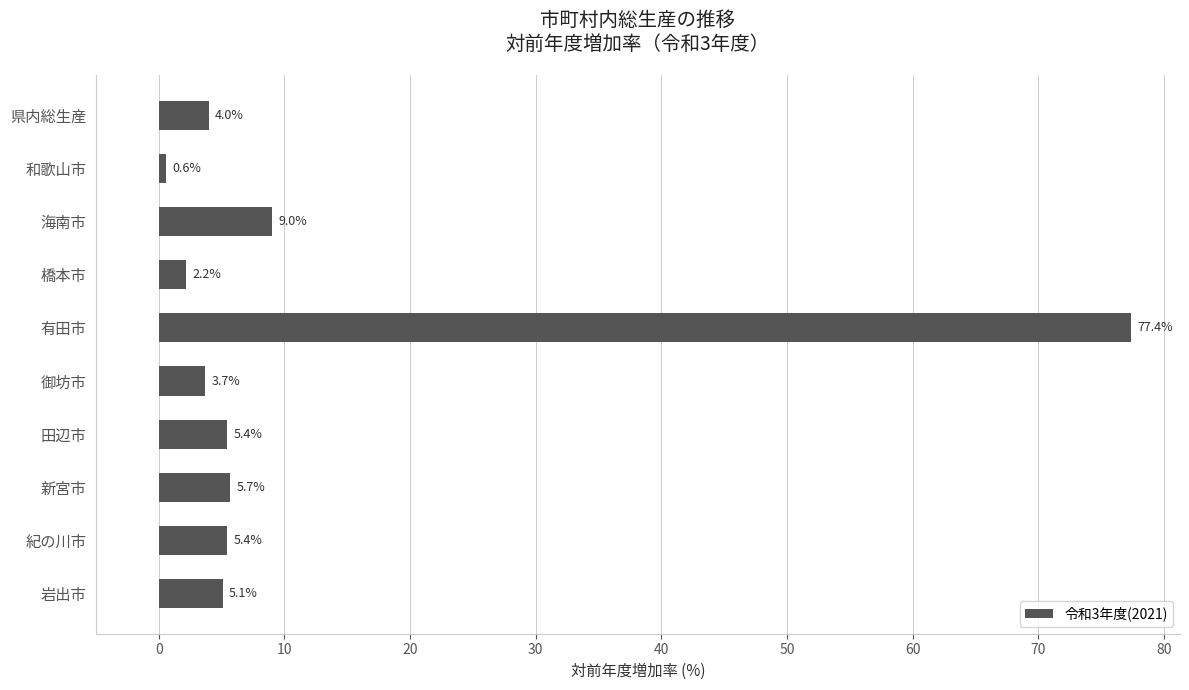

What is the average value?

11.8